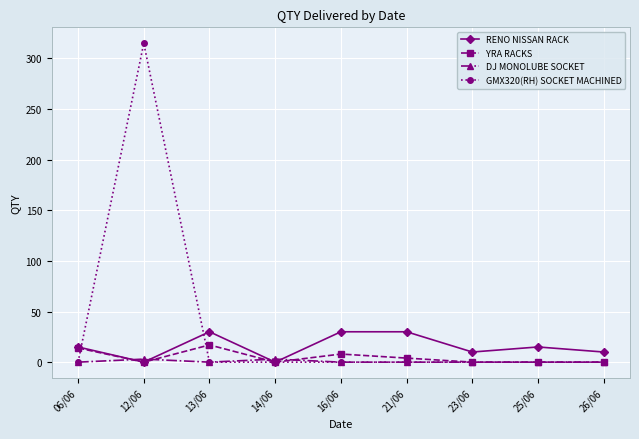

Which series has the largest total across all categories?

GMX320(RH) SOCKET MACHINED